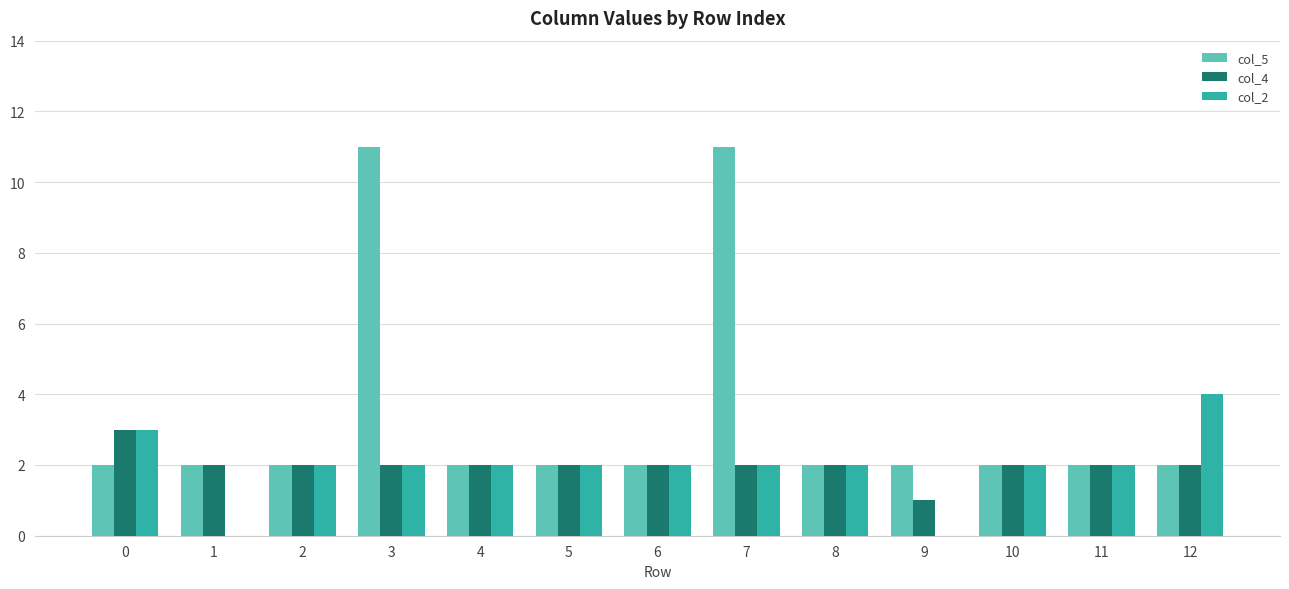

What are all the series names shown in the legend?

col_5, col_4, col_2